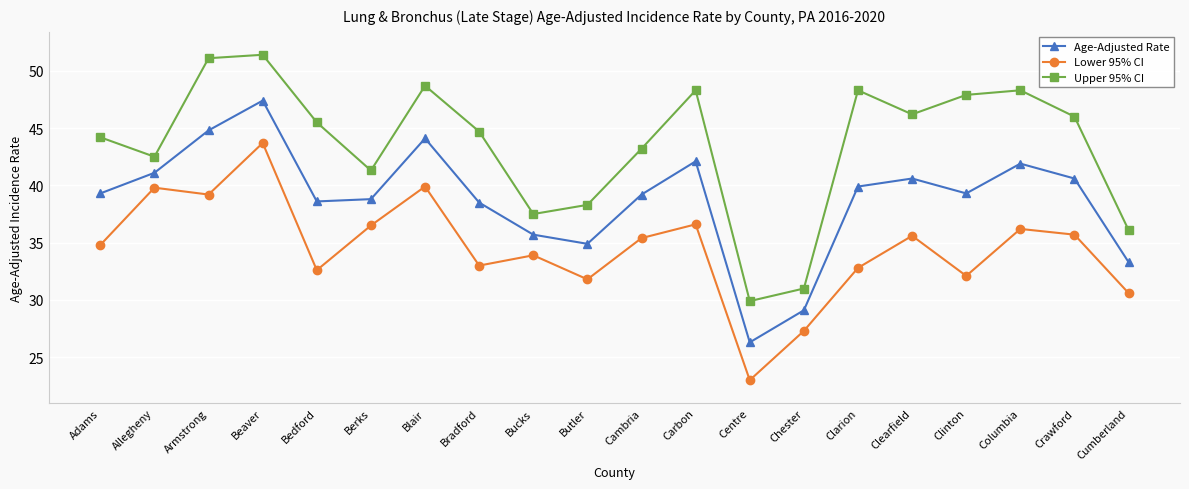

How many data points in Upper 95% CI are less than 45?

10